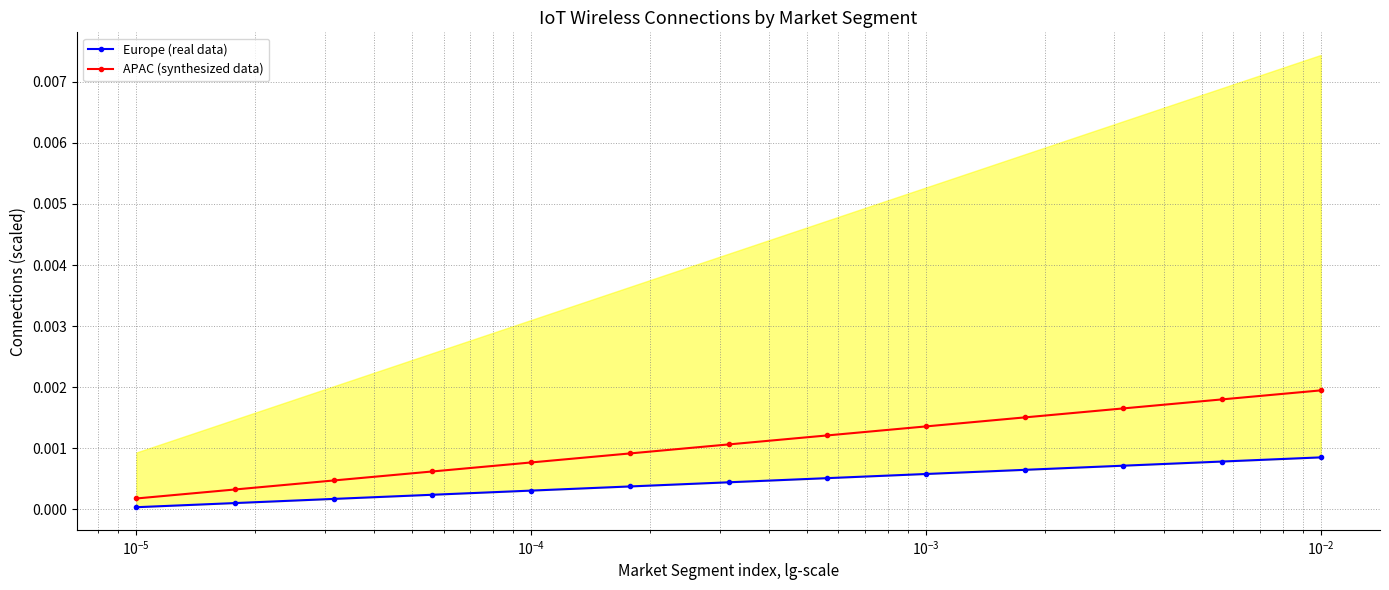

Count the APAC (synthesized data) values in the range 0 to 1.

13